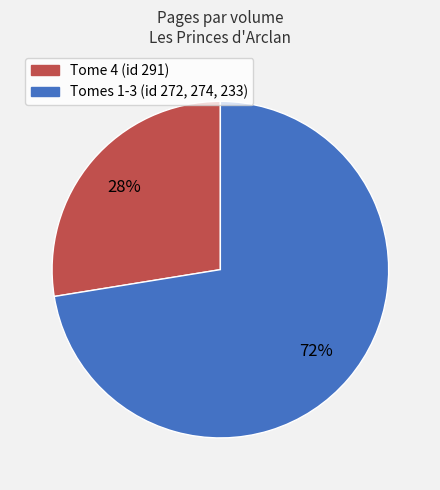

To the nearest percent, what is the average slice percentage?

50%